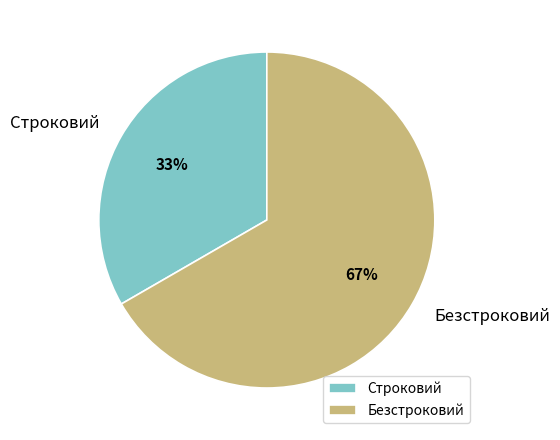

To the nearest percent, what is the average slice percentage?

50%